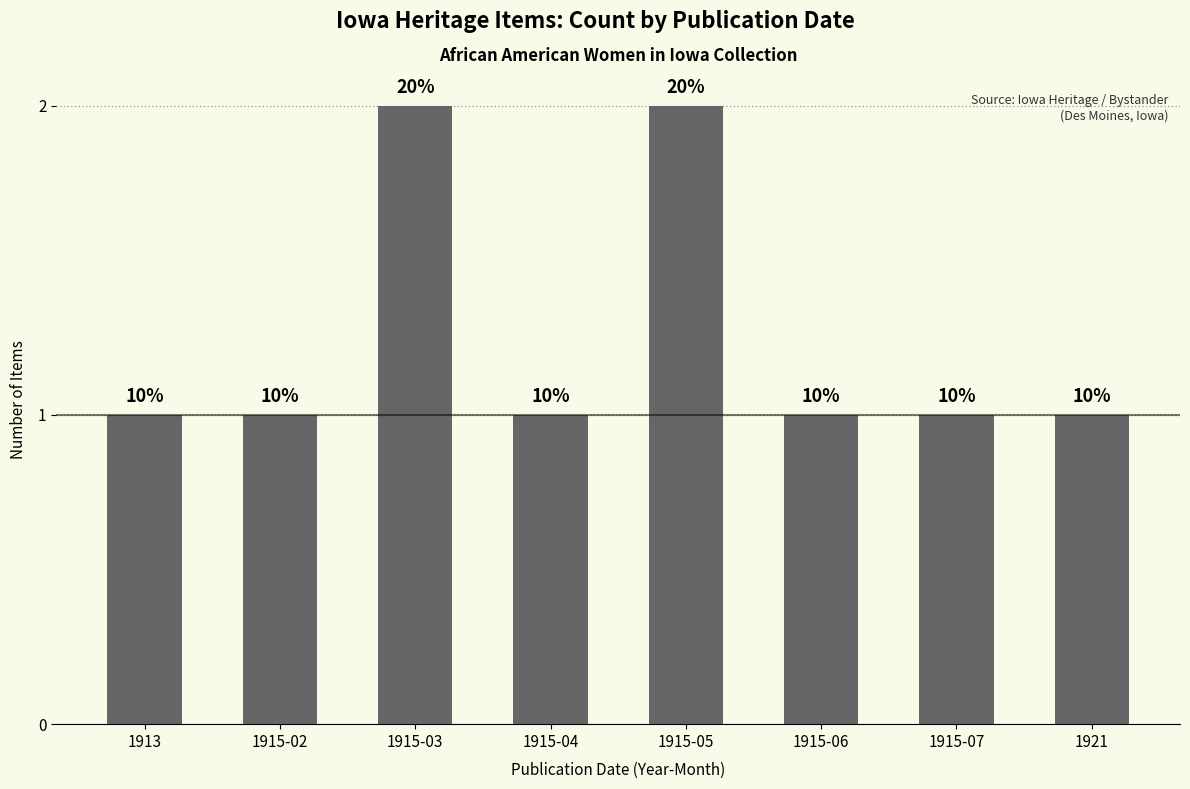

Where is the data nearest to the value 1?

1913